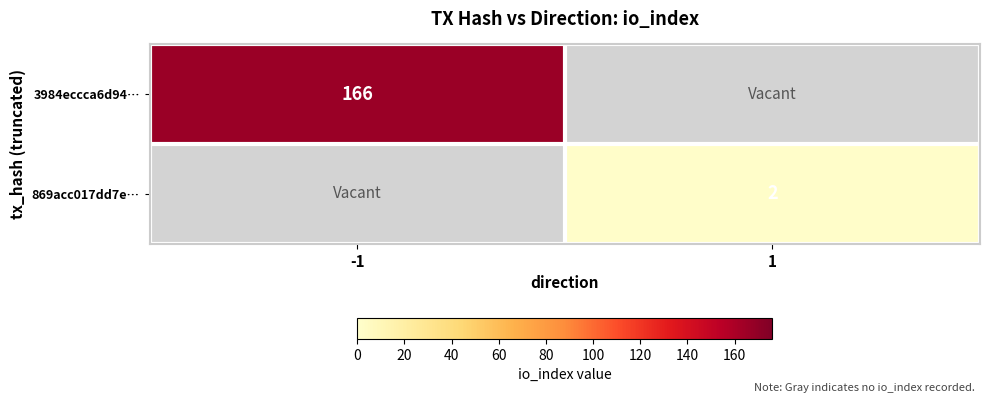

The value of 869acc017dd7e… at 1 is 1. True or false?

False